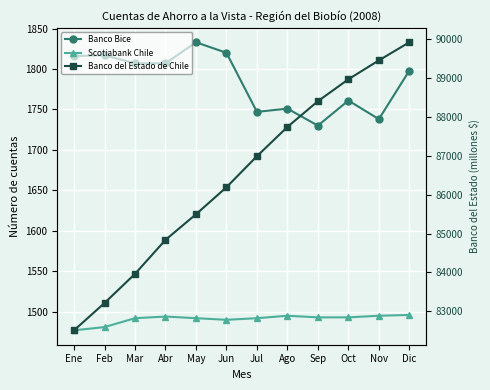

True or false: Banco del Estado de Chile and Banco Bice cross at least once.

False